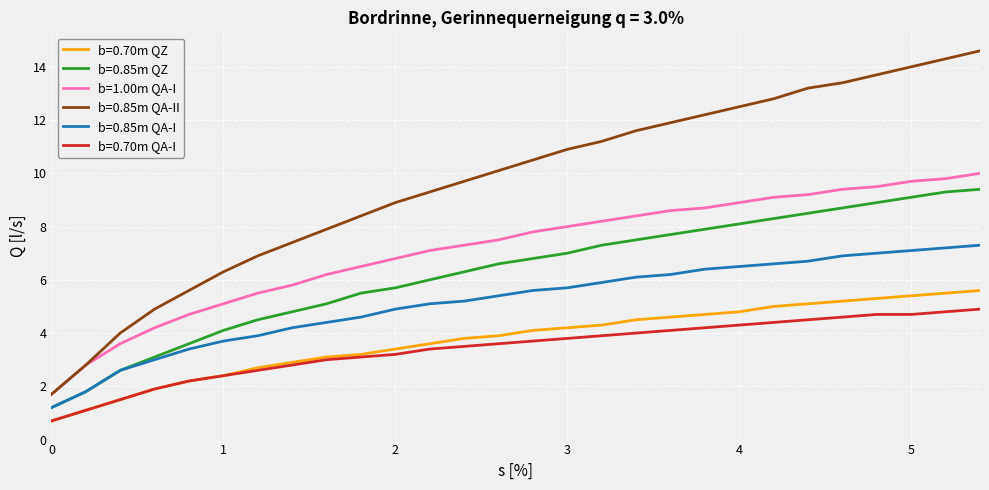

What is the lowest value of the b=1.00m QA-I series?

1.7